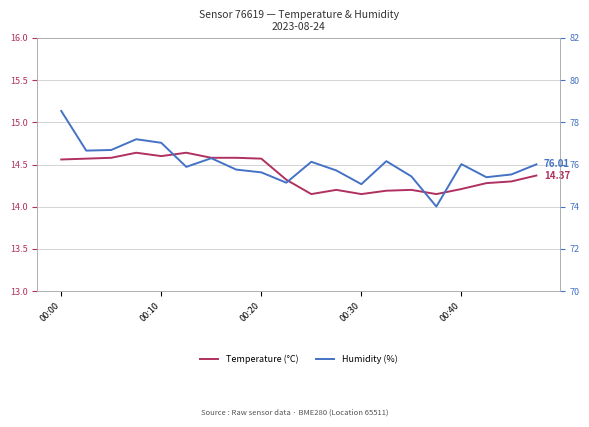

Is this an area chart (filled region under the line)?

No